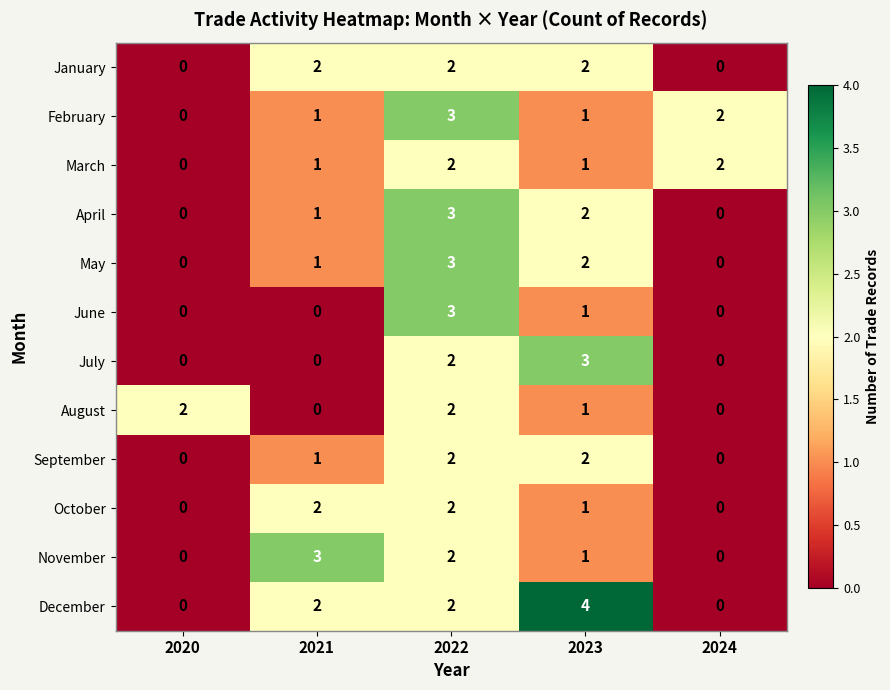

At which category does the chart reach its peak across all series?

2023